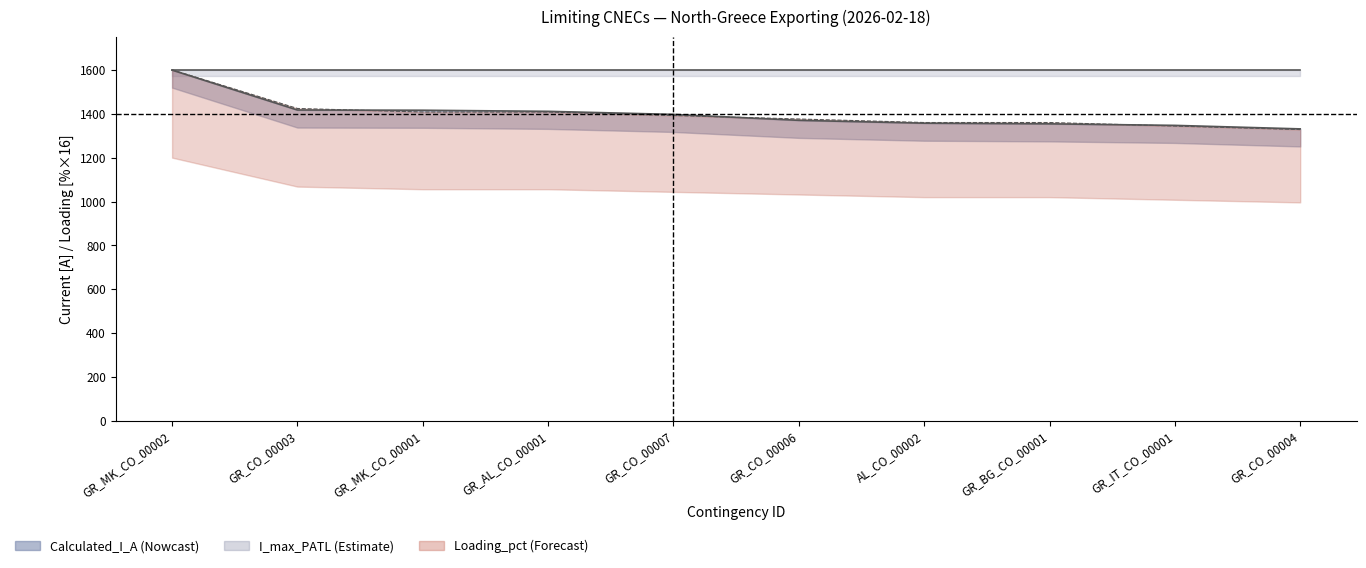

The value of Calculated_I_A at GR_CO_00006 is 2401. True or false?

False